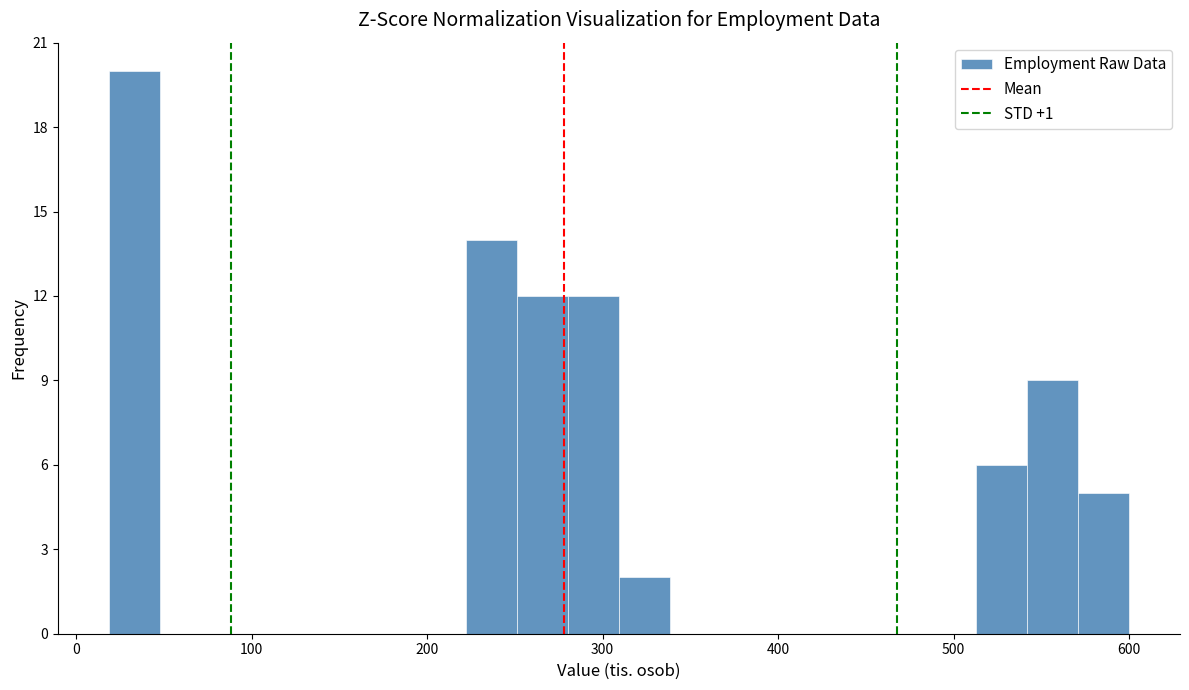

Around what value on the x-axis is the tallest bar? Give the approximate position of its centre, as read against the axis.

30